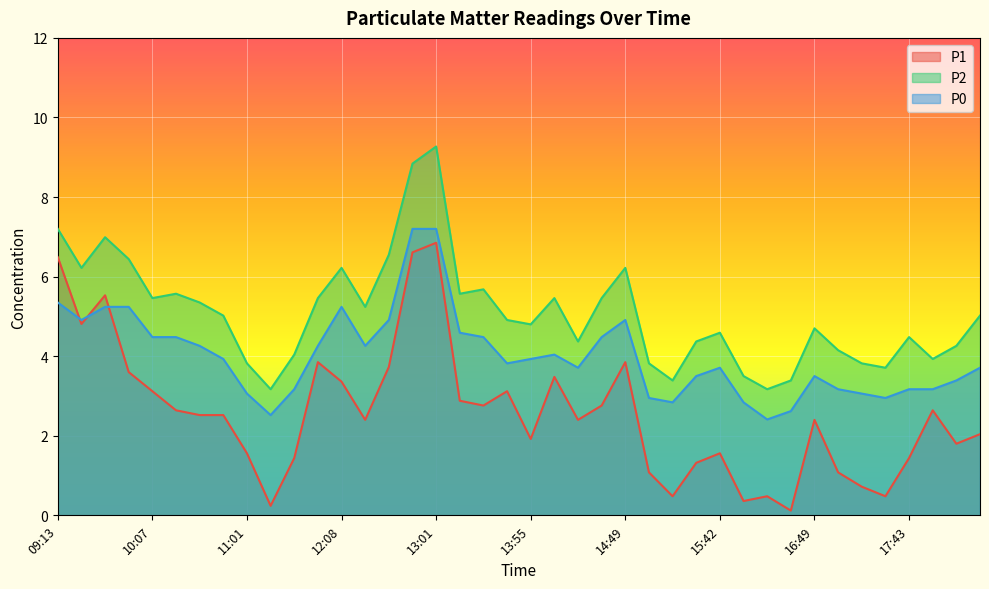

True or false: P2 and P1 cross at least once.

False